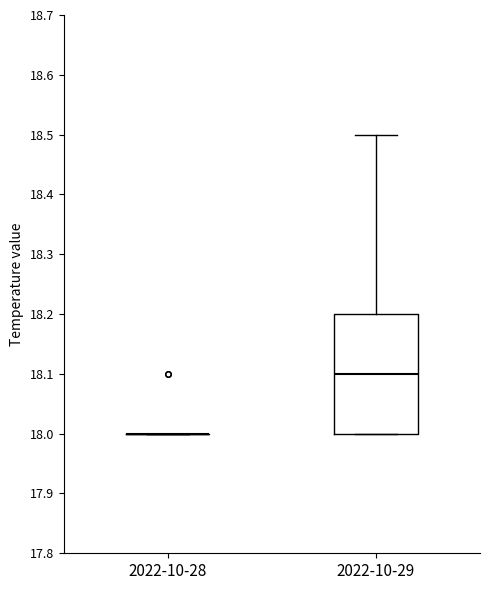

Comparing the boxes themselves (not the whiskers), which one is the tallest?

2022-10-29